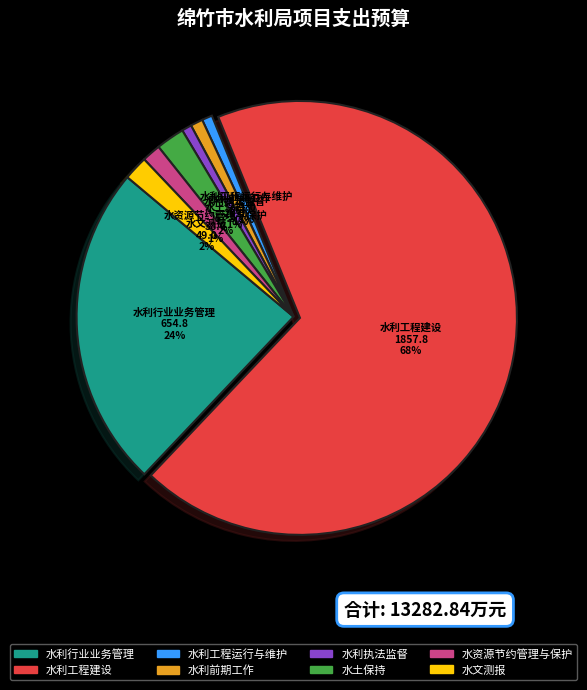

Which category has the biggest portion of the pie?

水利工程建设